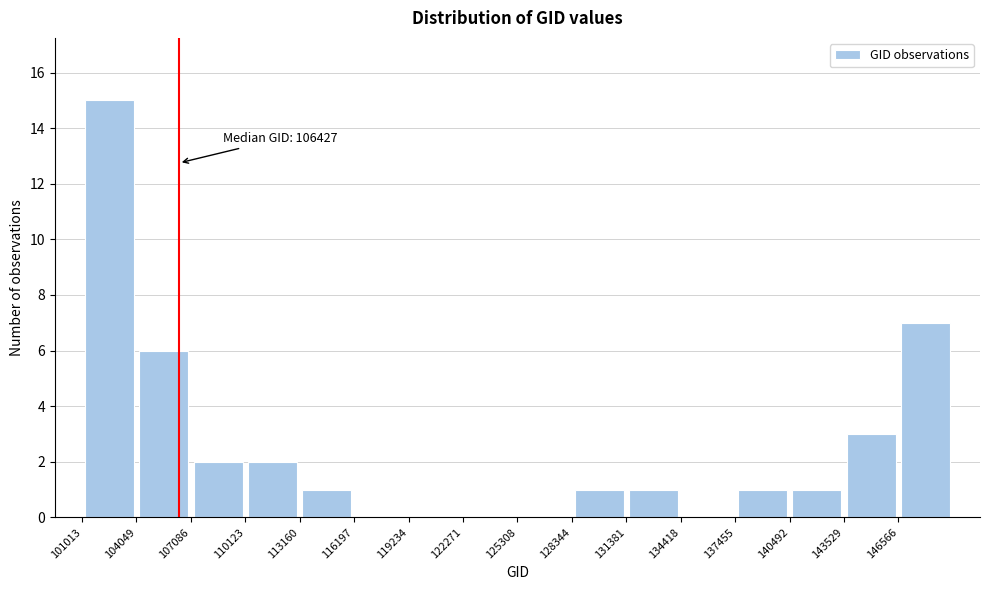

Which range on the x-axis has the tallest bar?

101000 to 104000